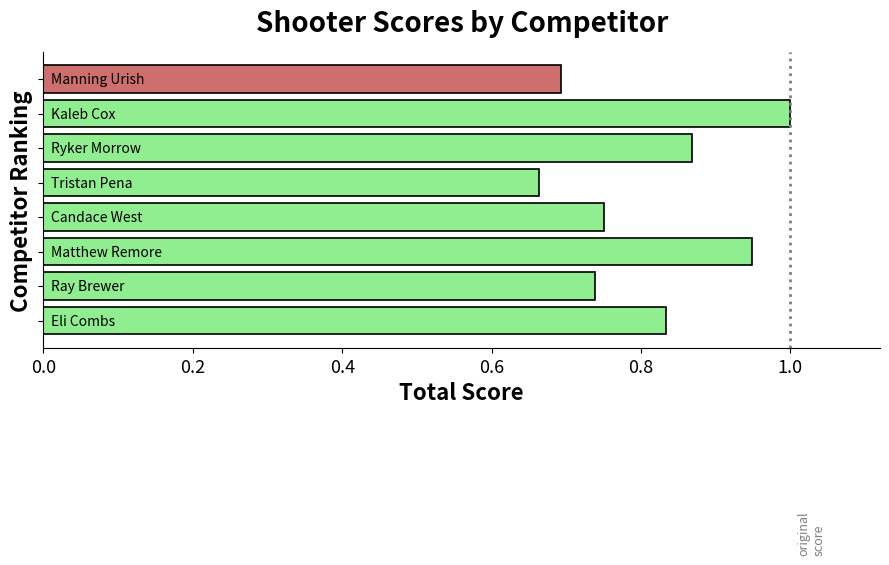

How many bars are there in total?

8